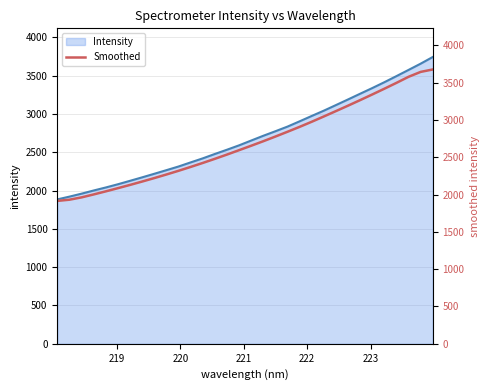

True or false: there are more than 1 points higher than both neighbors.

False